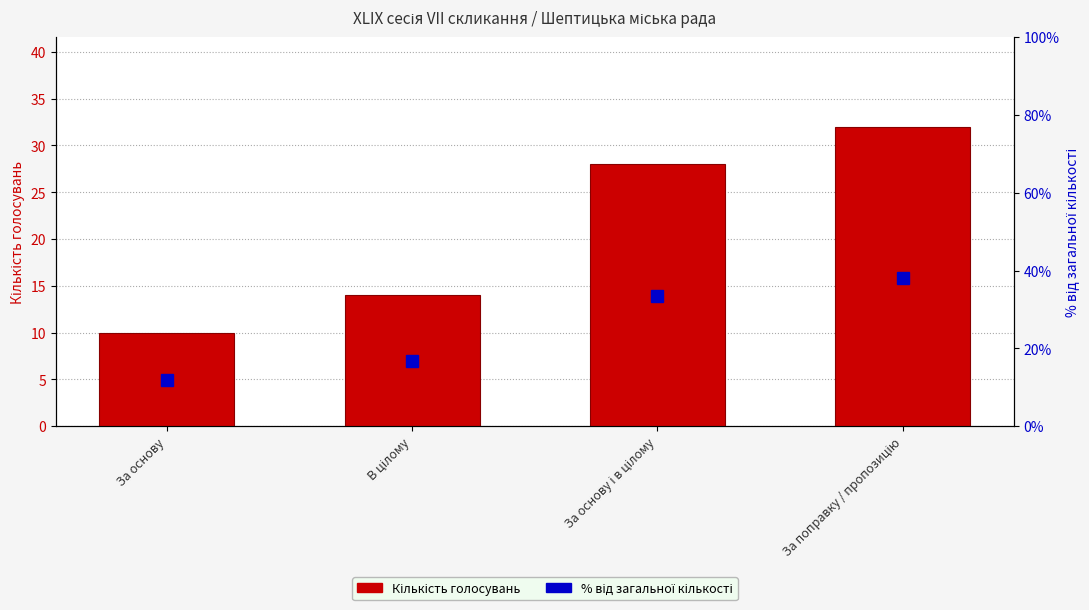

At which label does Кількість голосувань reach its minimum?

За основу